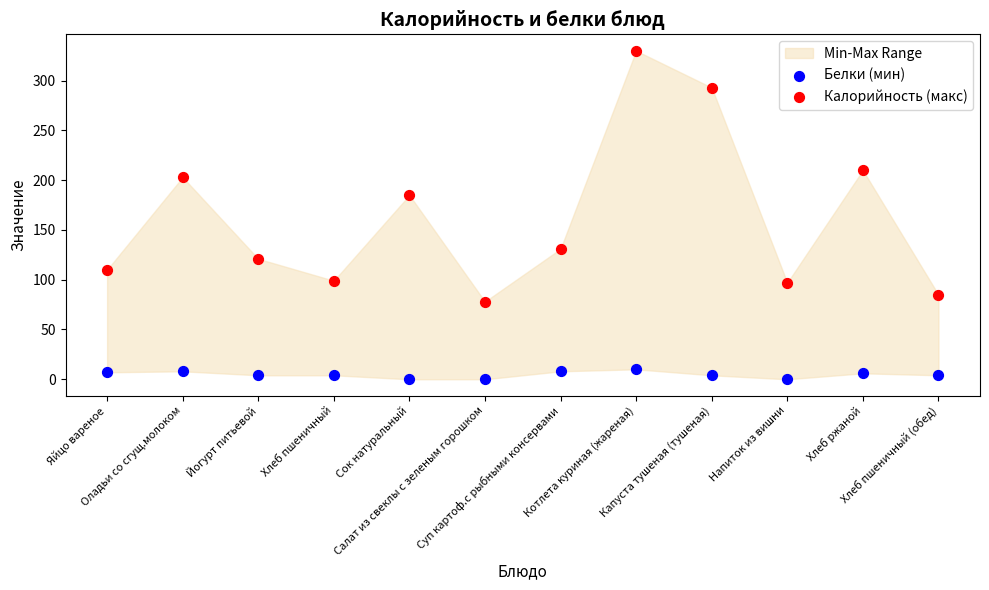

Across all series, what Y value is closest to 165?

185